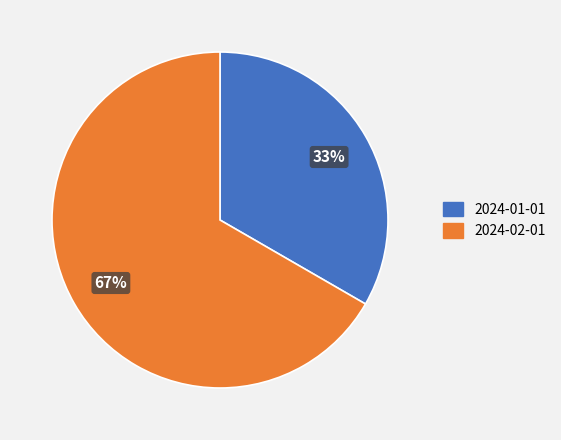

Count the number of slices in the pie.

2